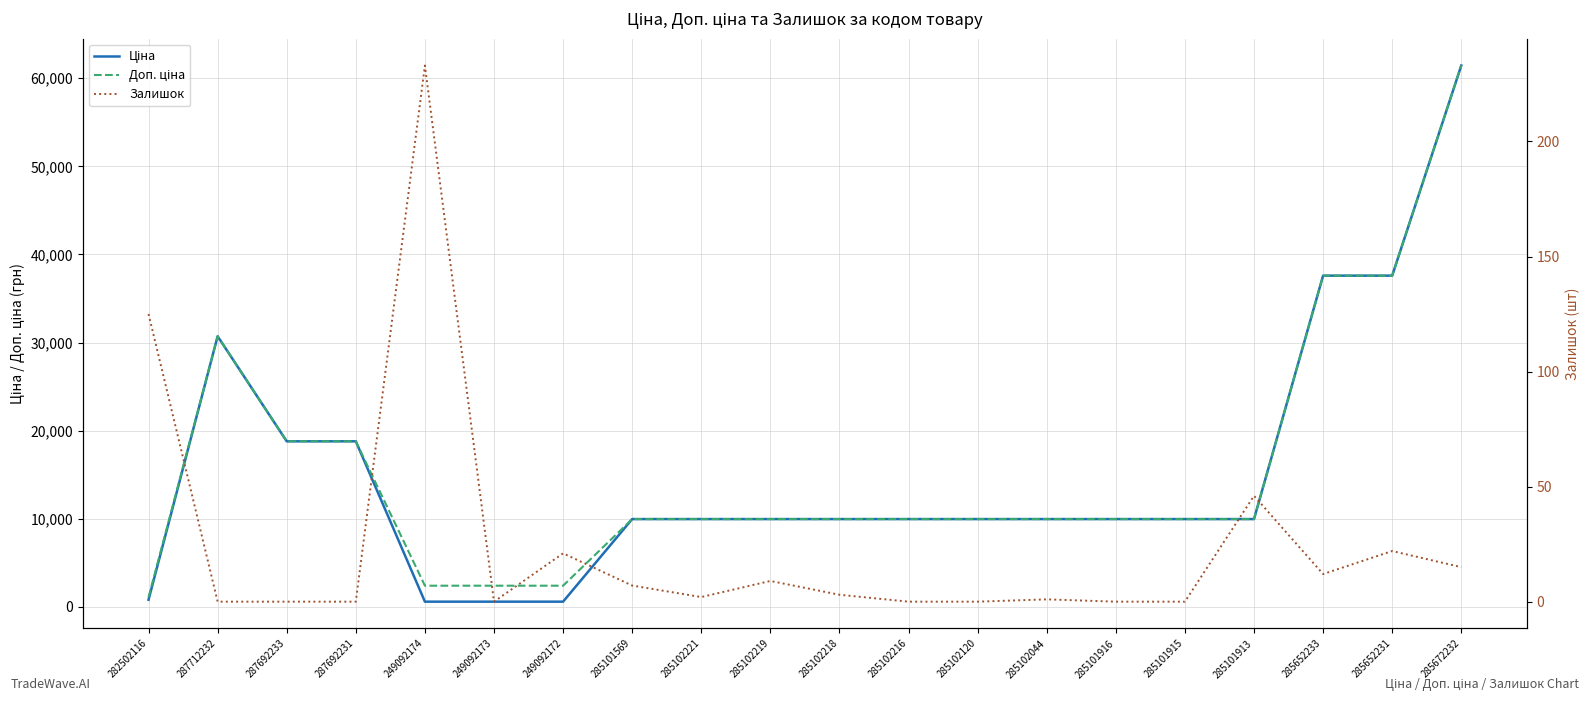

Which series has the largest total across all categories?

Доп. ціна